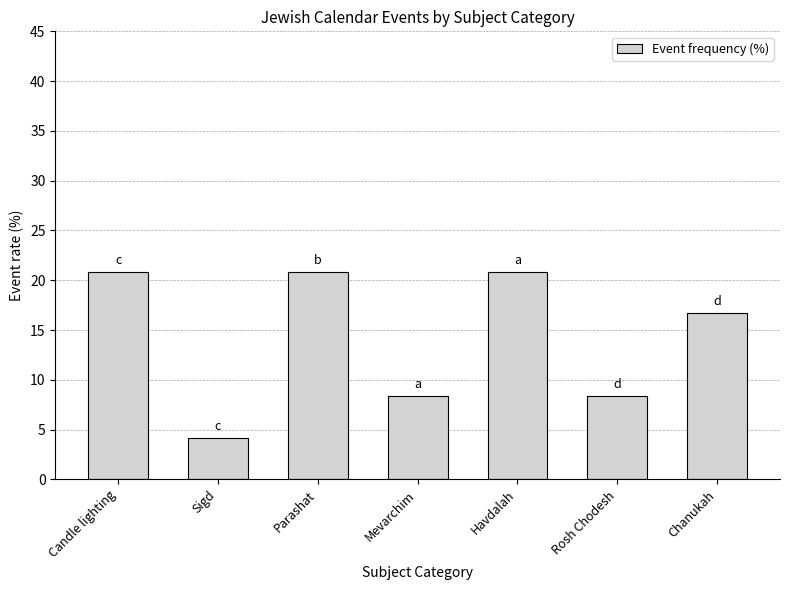

What is the value of the 7th bar from the left?

16.7